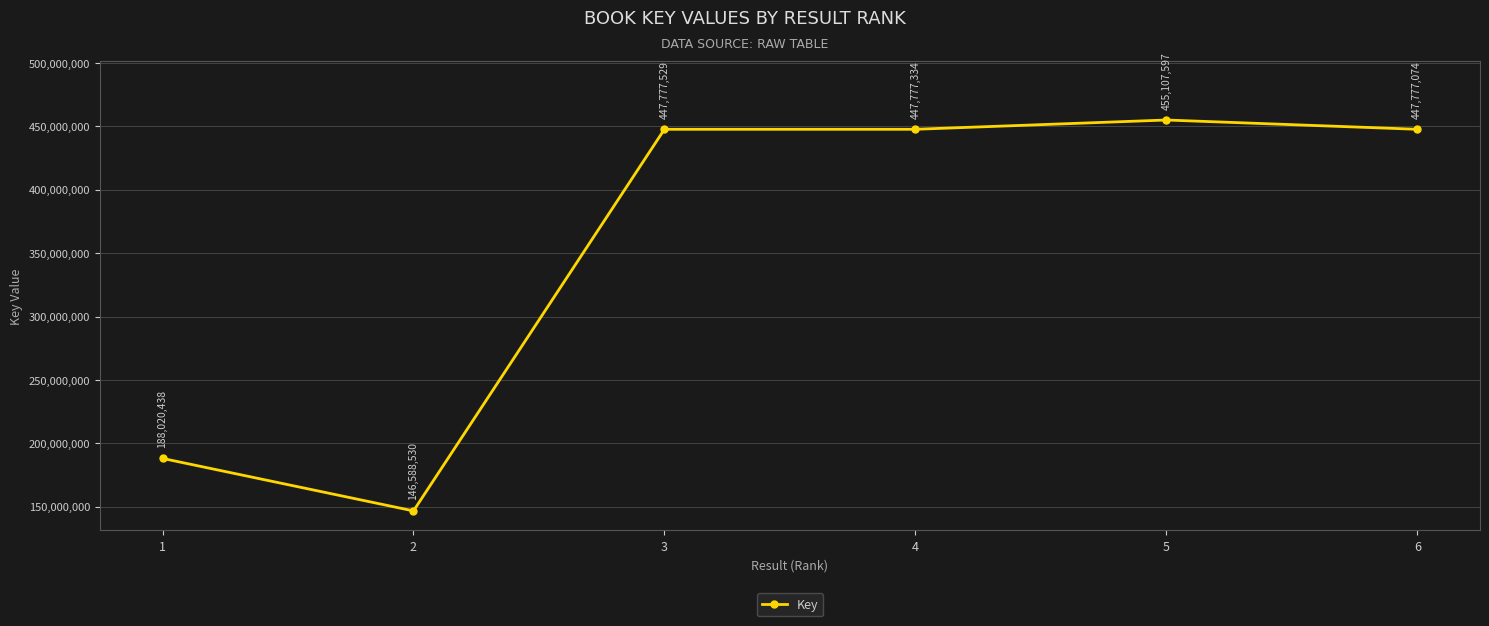

Reading left to right, transcribe all the data shown in this chart.

188020438	146588530	447777529	447777334	455107597	447777074